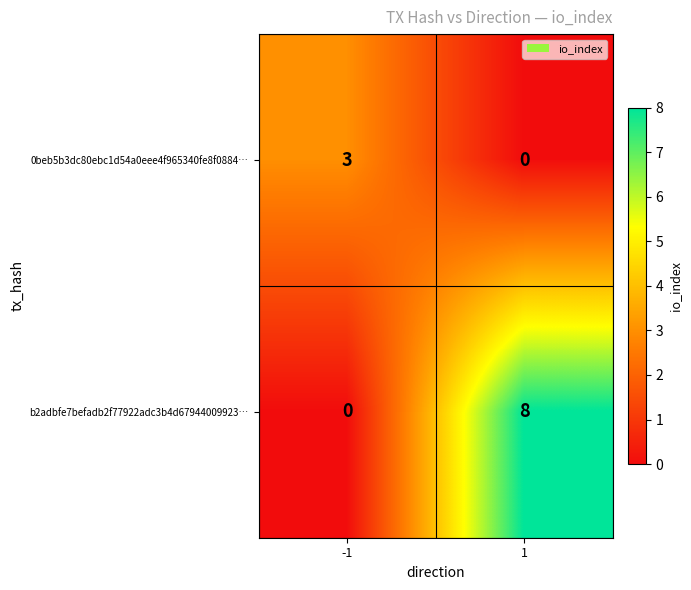

List the series in order of their overall mean, highest first.

b2adbfe7befadb2f77922adc3b4d67944009923…, 0beb5b3dc80ebc1d54a0eee4f965340fe8f0884…